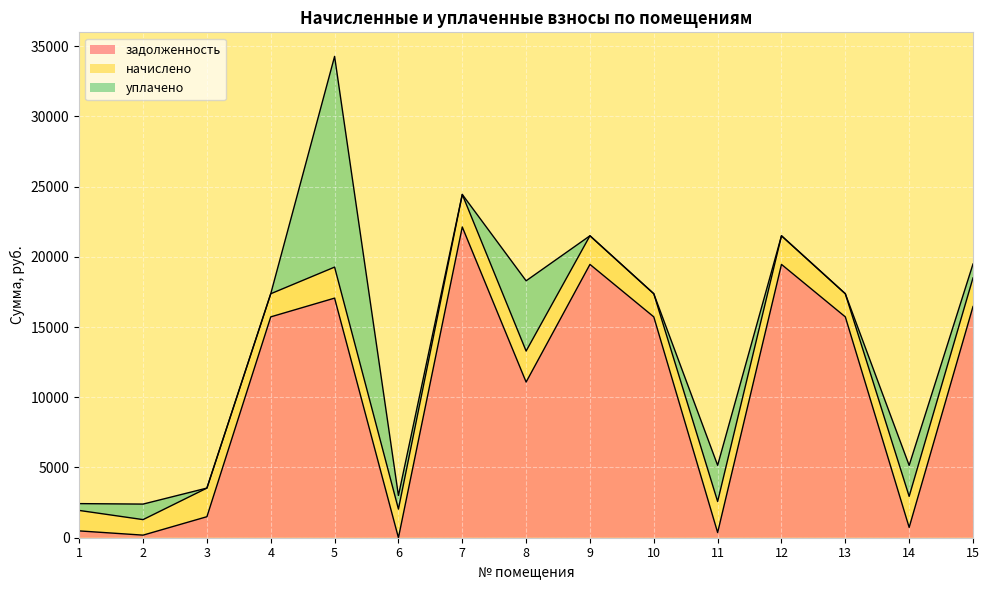

Does the chart display data point markers on the line(s)?

No